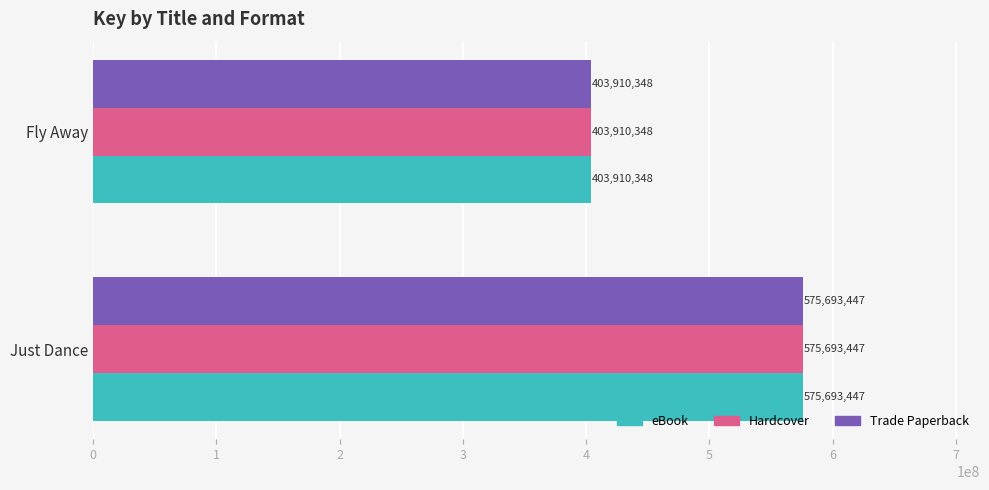

What is the difference between the maximum and minimum values in the Hardcover series?

171783099